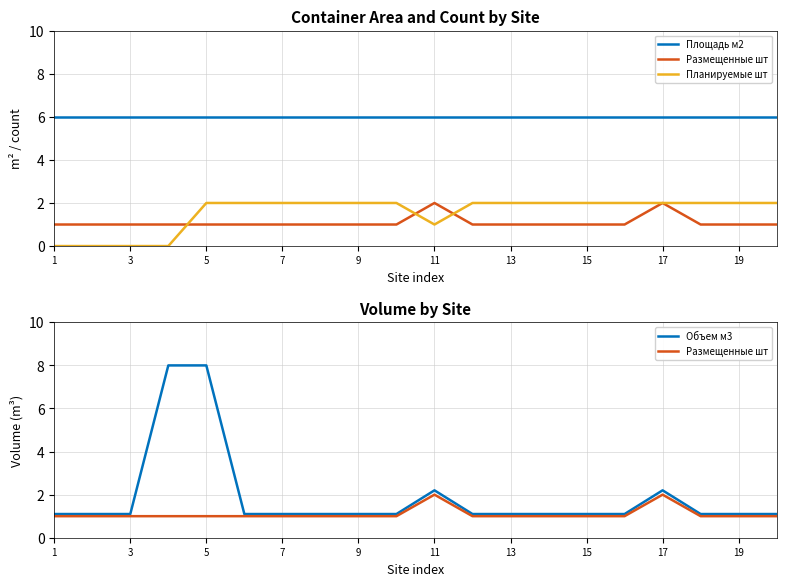

What value does the Площадь м2 series have at 13?

6.0